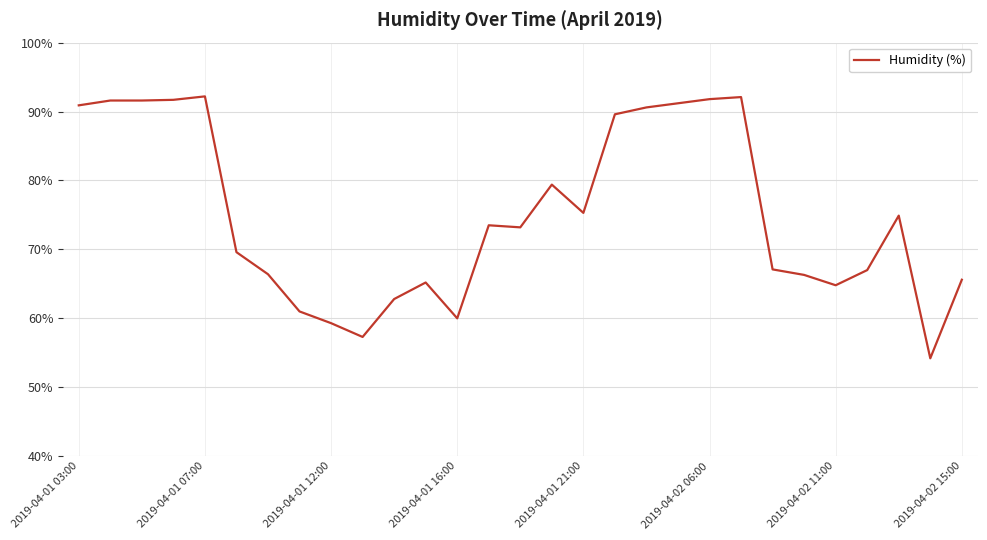

What is the minimum value shown in the chart?

54.2